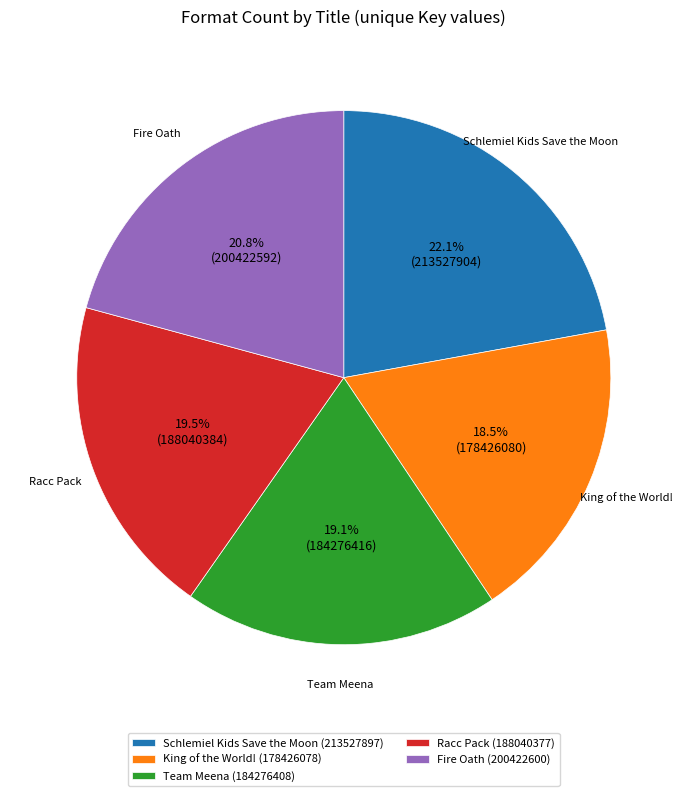

True or false: Schlemiel Kids Save the Moon accounts for 22% of the total.

True